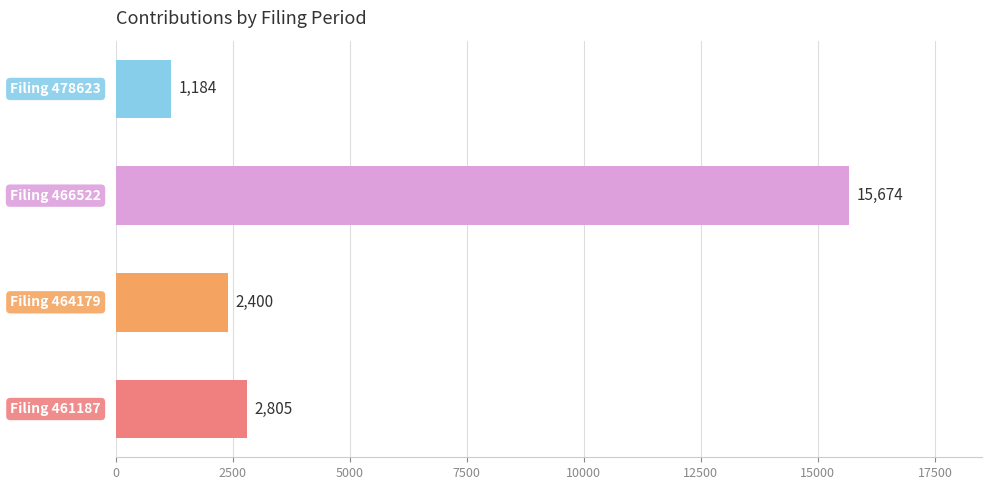

What is the difference between the maximum and minimum values?

14489.8